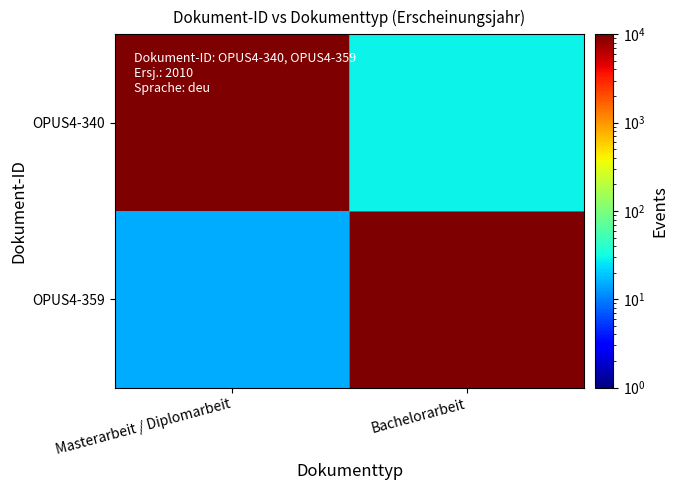

Which has a higher value, Bachelorarbeit or Masterarbeit / Diplomarbeit?

Masterarbeit / Diplomarbeit